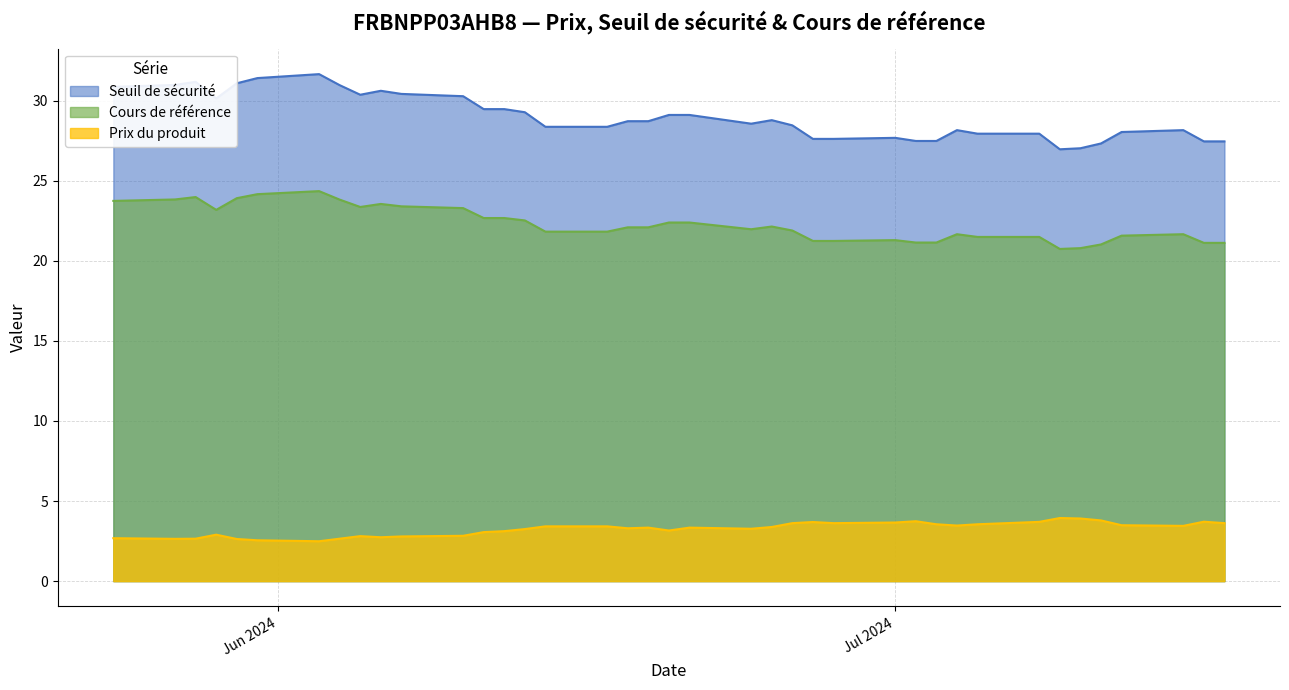

What is the label of the 19th point from the right?

2024-06-19